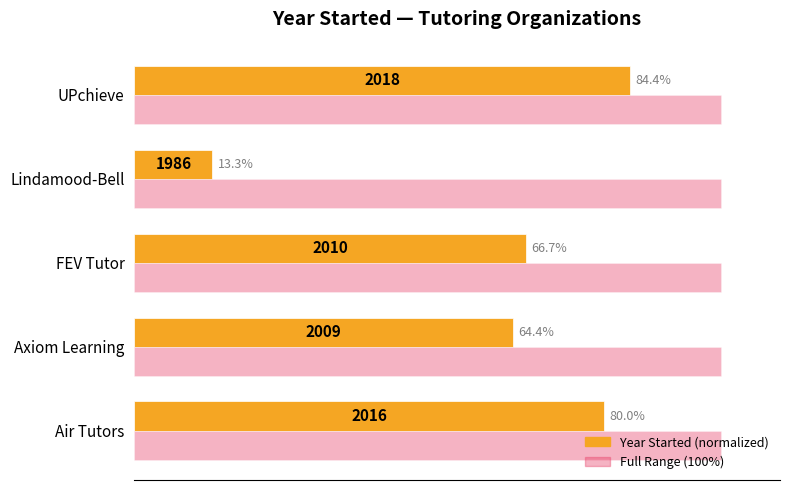

At which category is the sum across all series the highest?

UPchieve